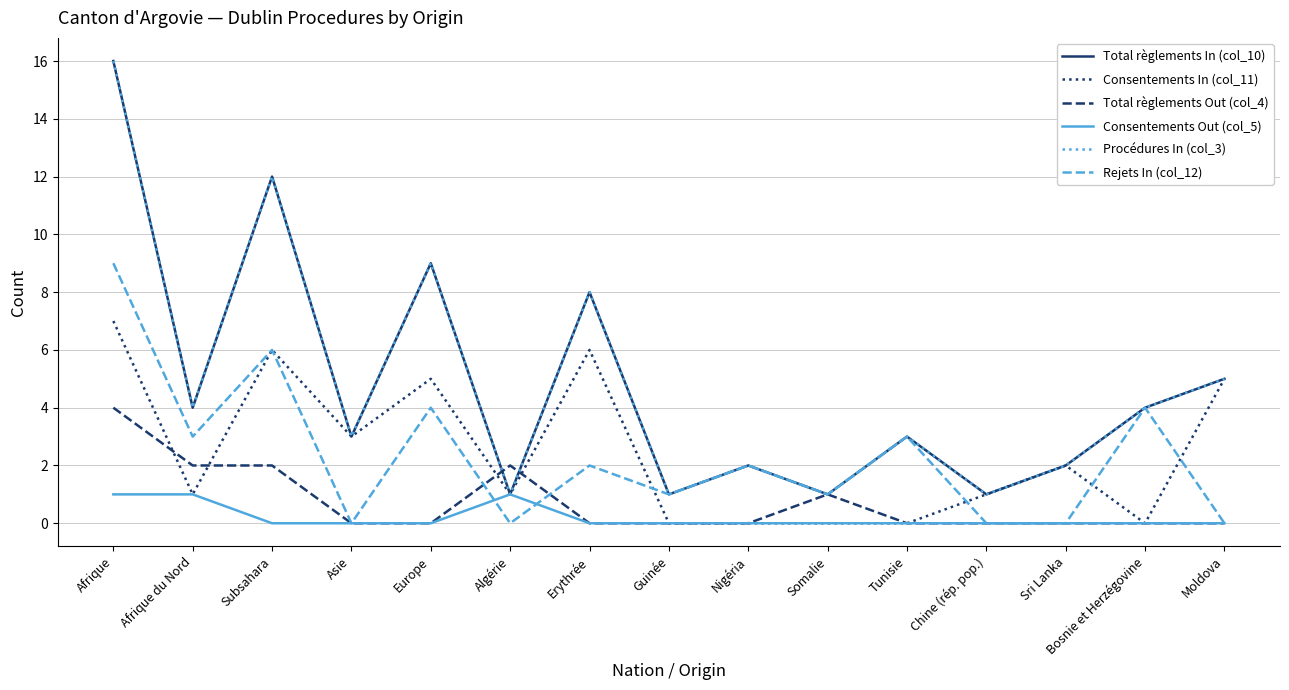

Does the chart display data point markers on the line(s)?

No